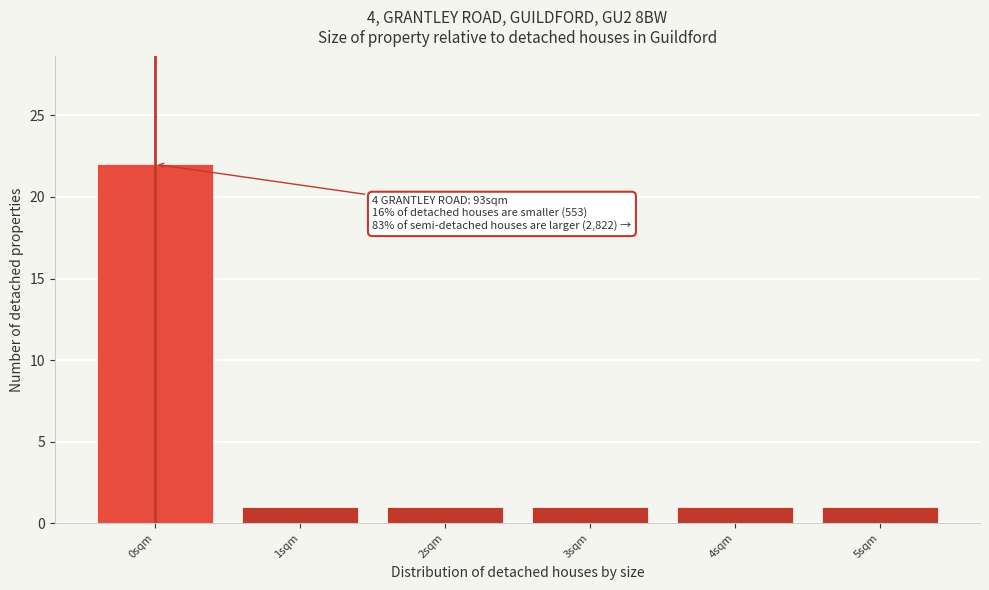

Reading left to right, list all the values displayed in this chart.

0sqm=22	1sqm=1	2sqm=1	3sqm=1	4sqm=1	5sqm=1